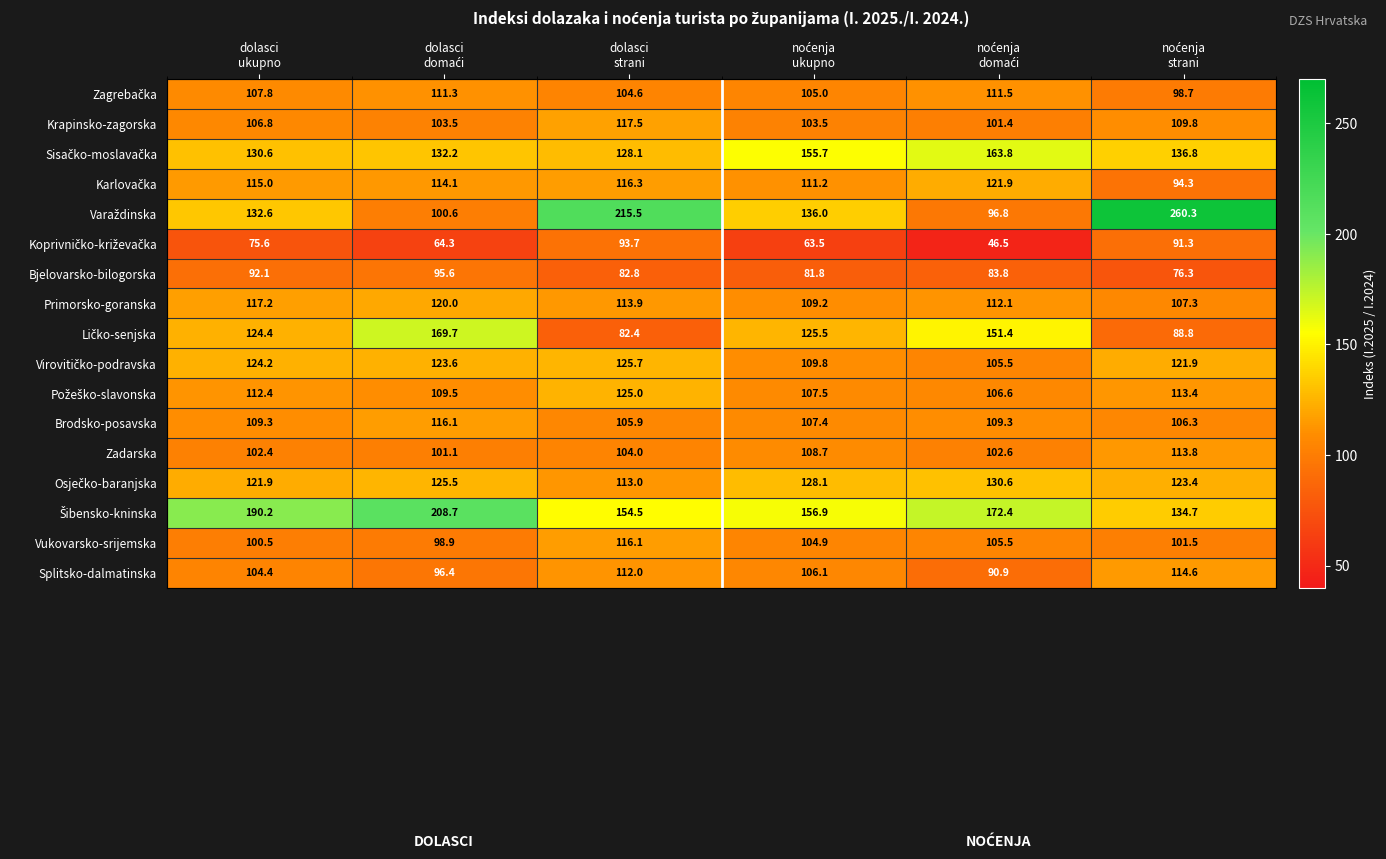

What is the total value across all series at dolasci
strani?

2011.0